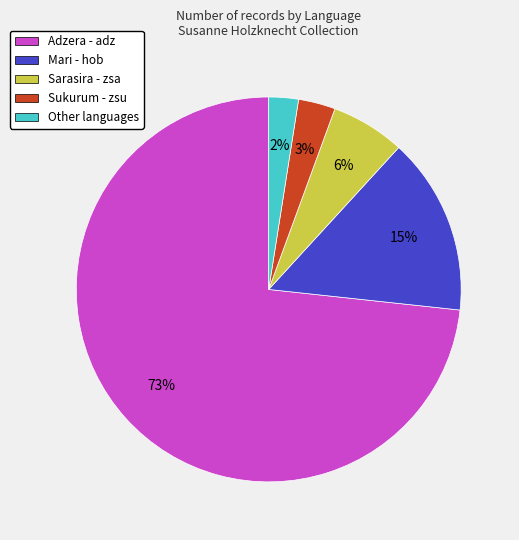

To the nearest percent, what portion does Other languages represent?

2%